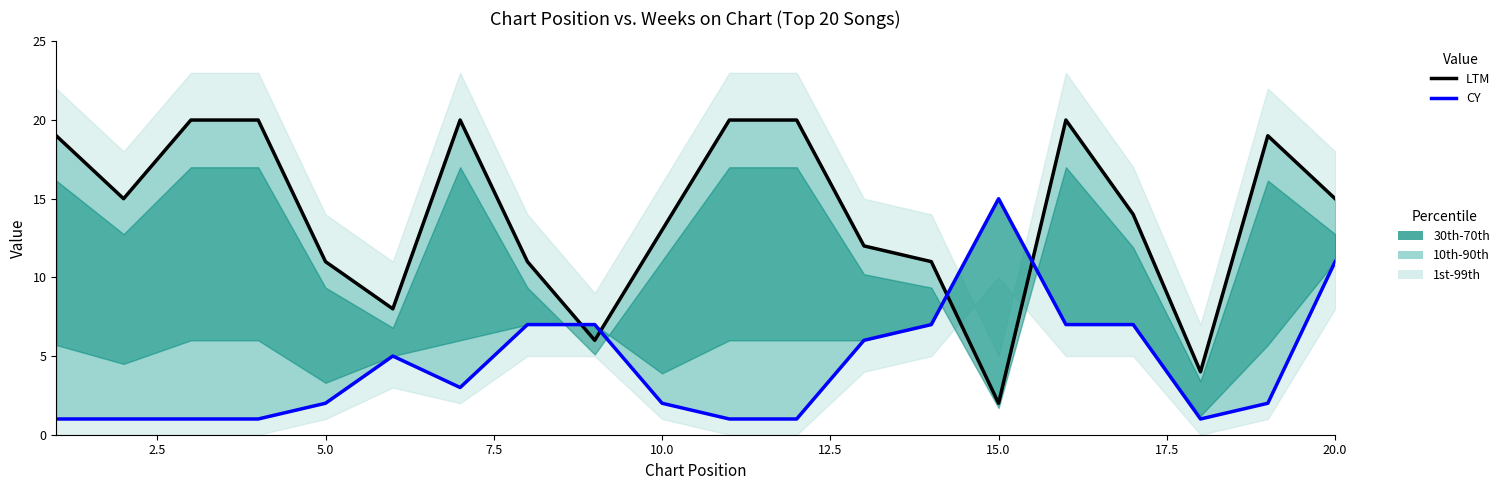

What is the average value of the CY series?

4